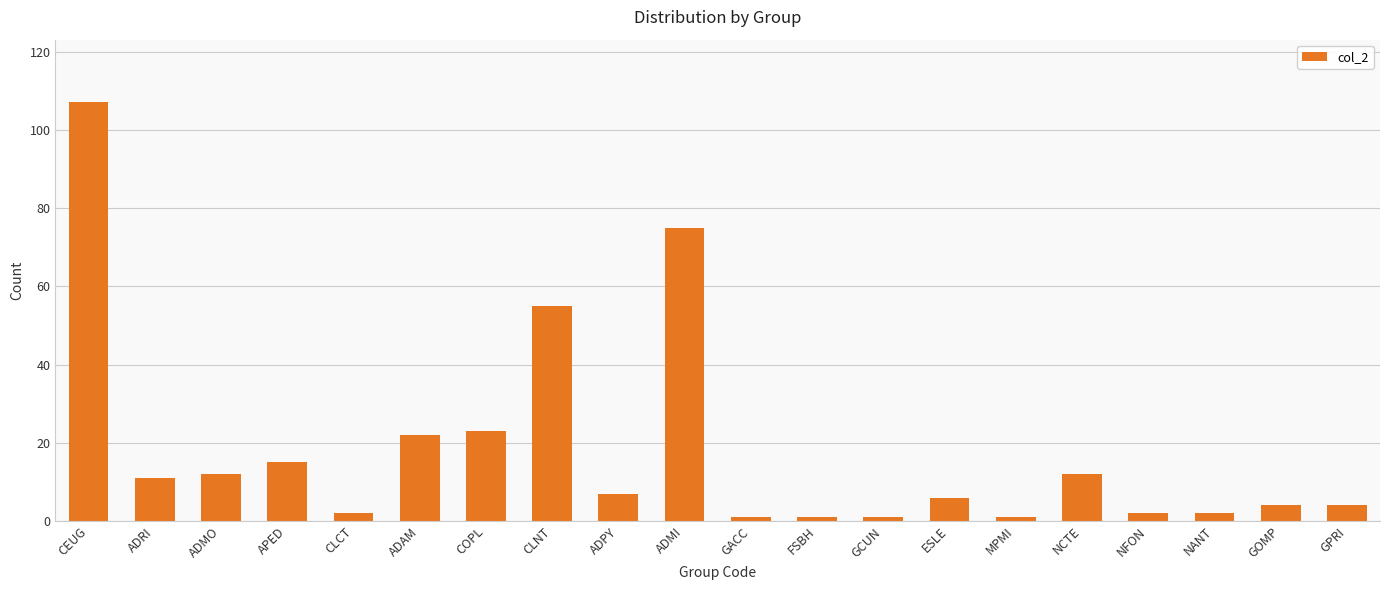

Is it true that the value at ADMO is 12?

True